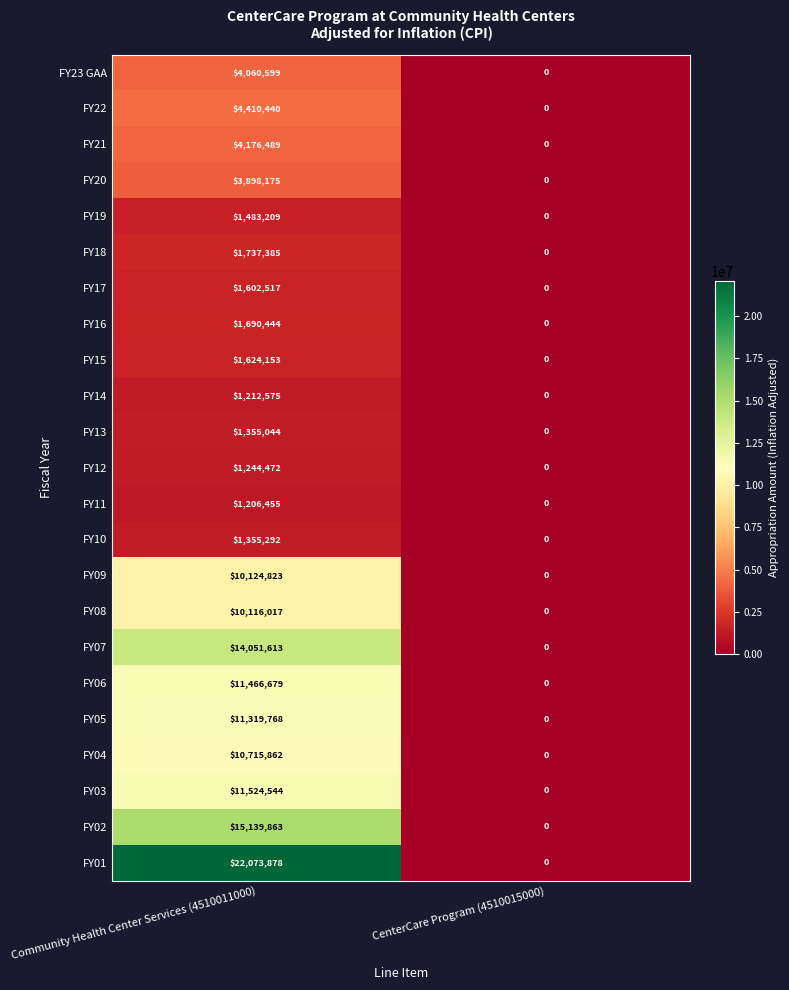

At which category is the sum across all series the highest?

Community Health Center Services (4510011000)